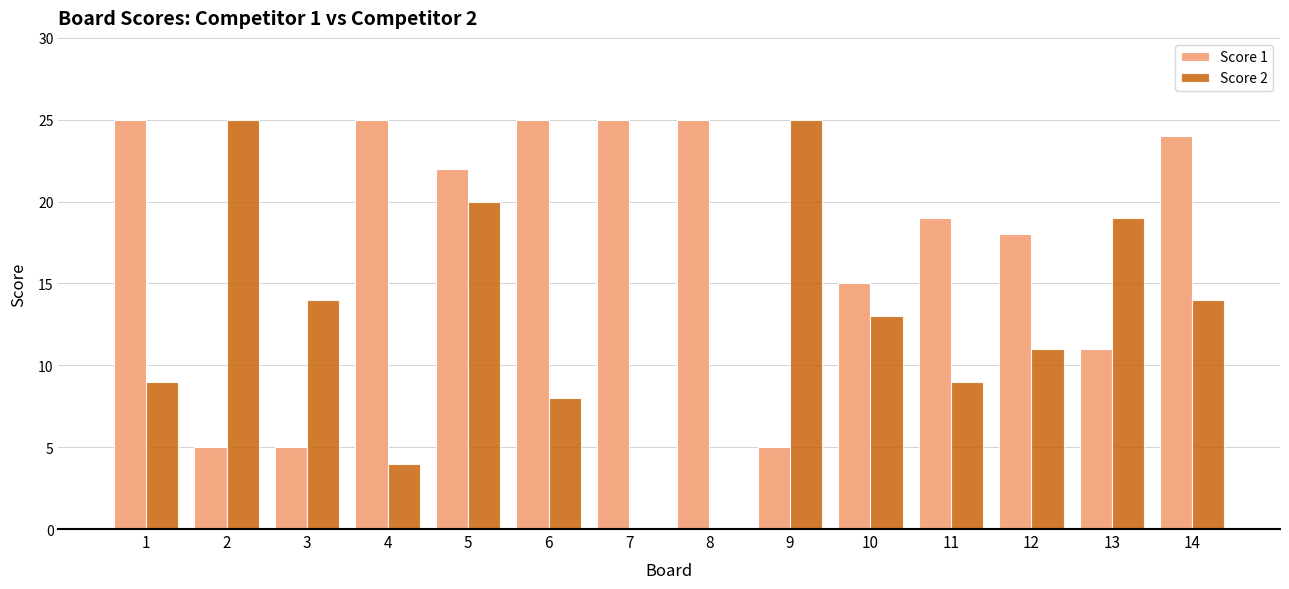

How many groups of bars are there?

14